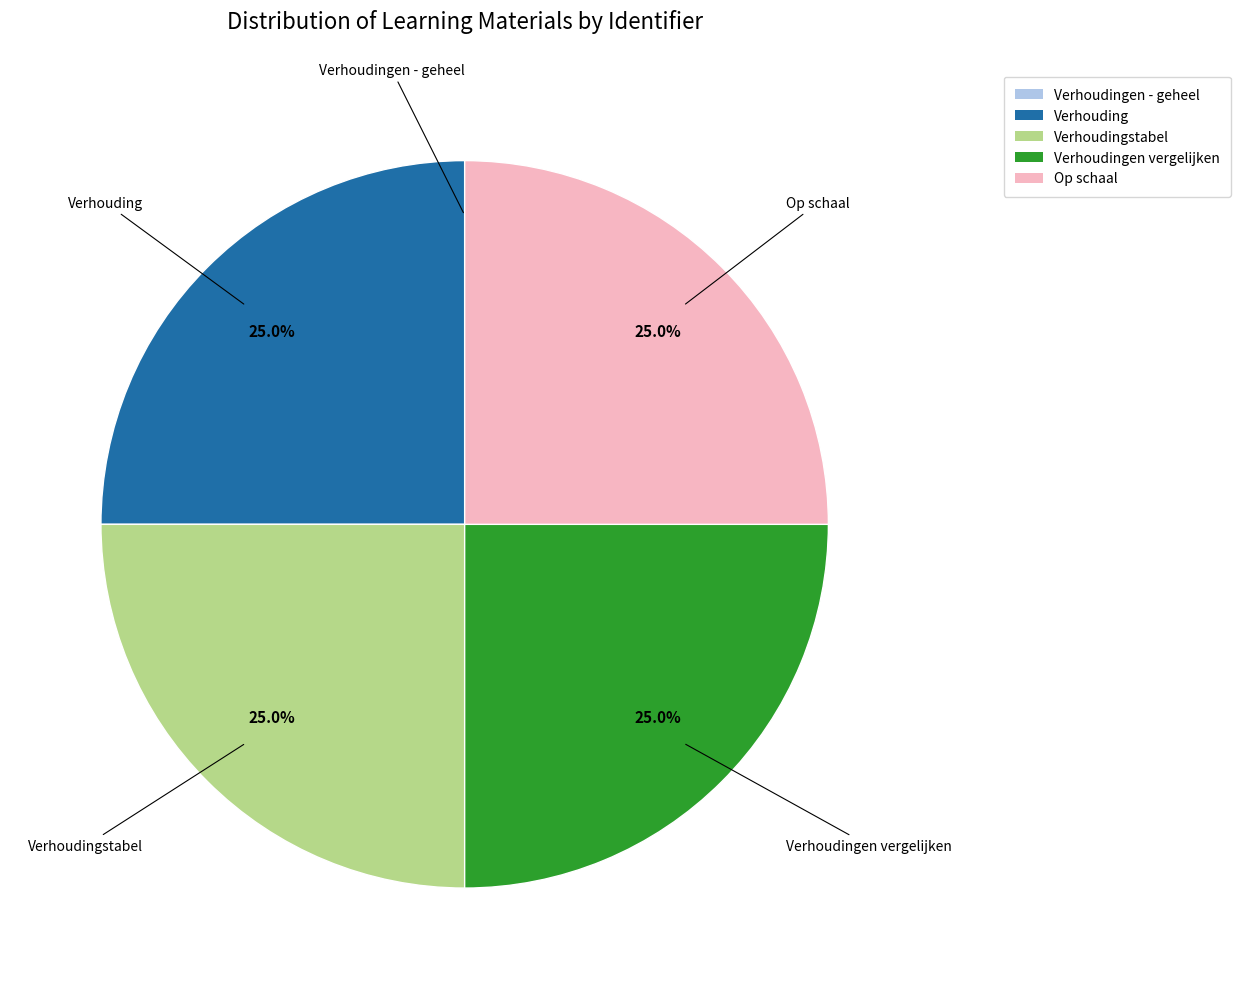

Does any single category account for the majority?

No